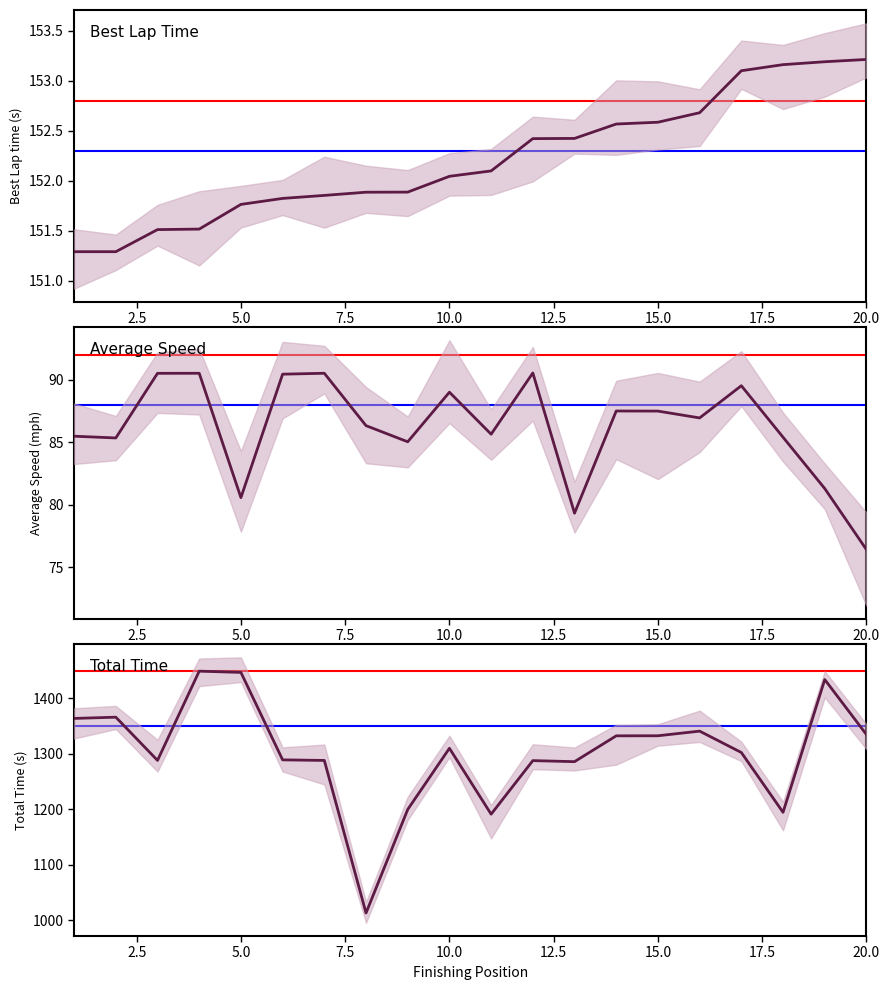

In Average Speed, how many points are higher than both neighbors (excluding endpoints)?

6